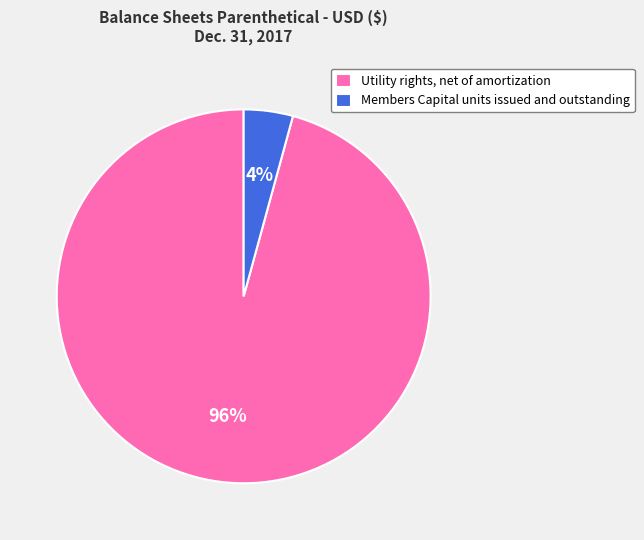

Count the number of slices in the pie.

2